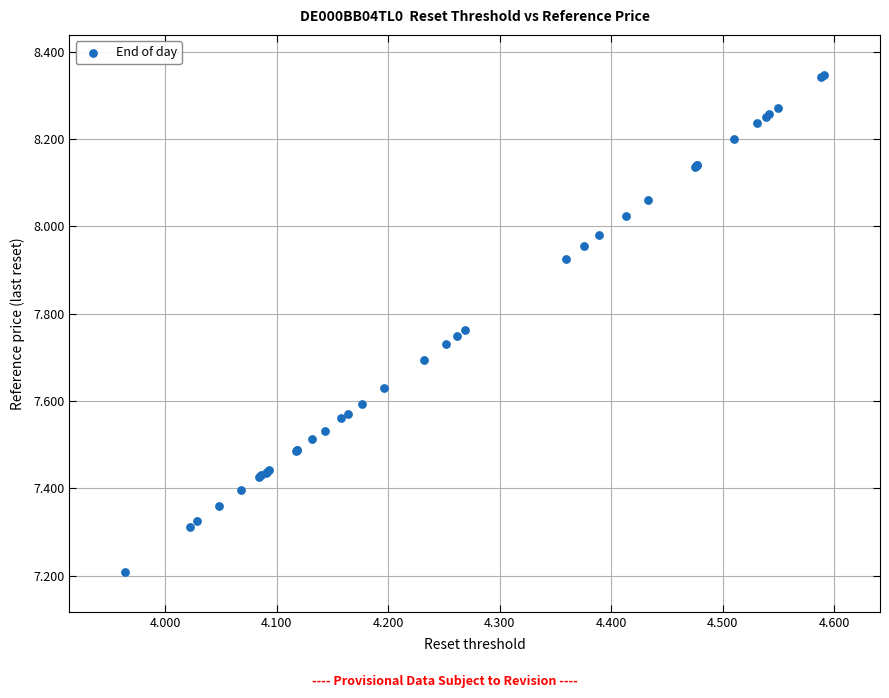

What Y value in the scatter plot is closest to 7?

7.2